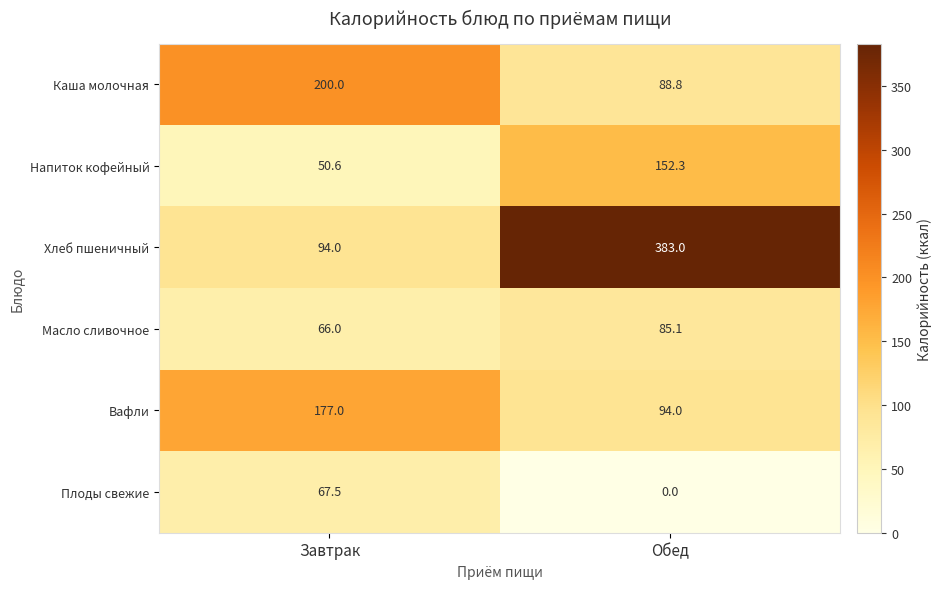

What is the minimum value for Напиток кофейный?

50.6